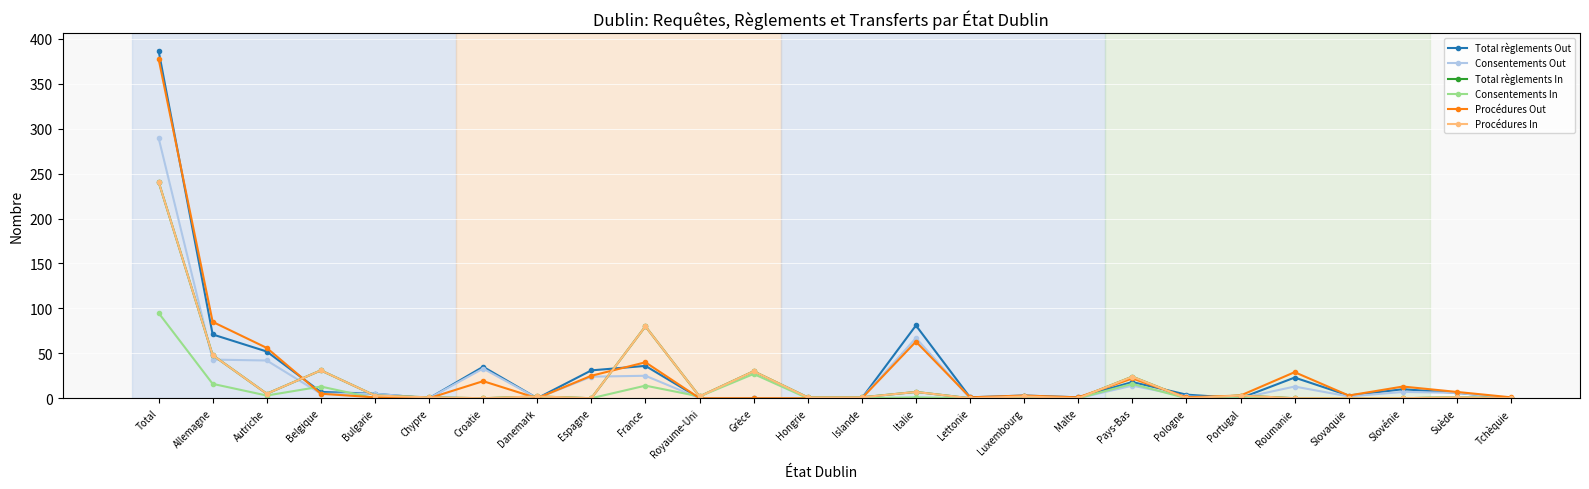

Does the chart have visible grid lines?

Yes